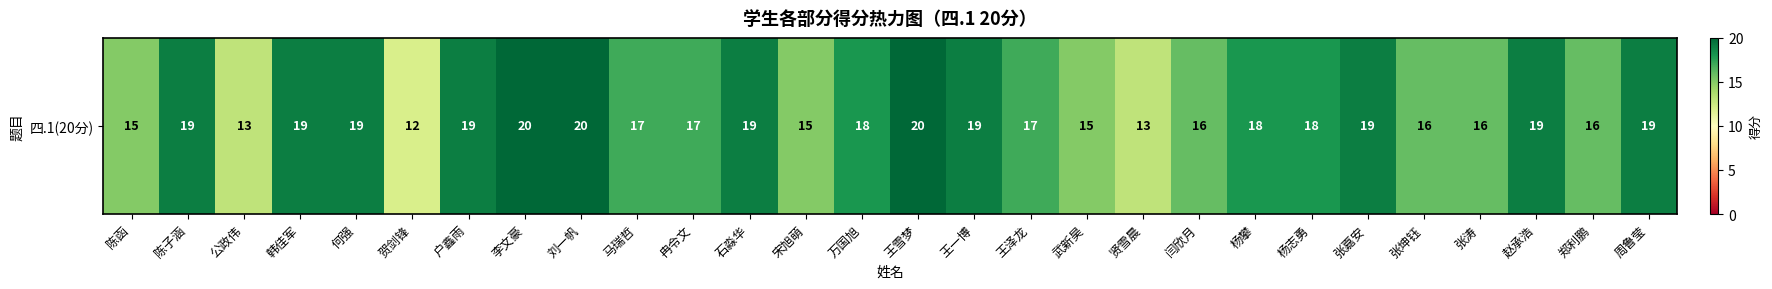

What is the approximate value at 武新昊?

15